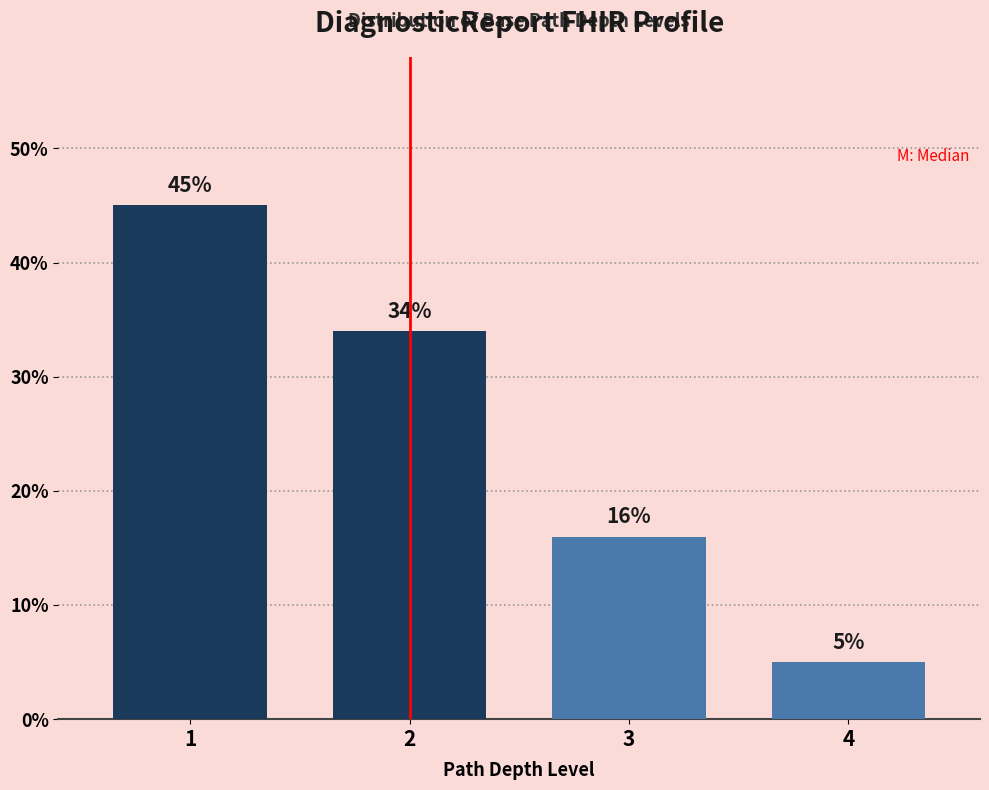

Reading left to right, list all the values displayed in this chart.

45	34	16	5